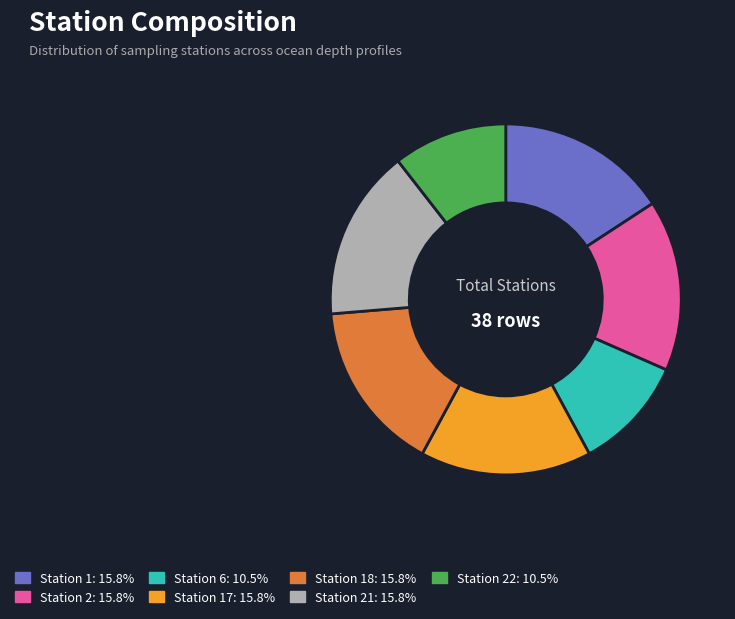

Is there a majority slice in this chart?

No